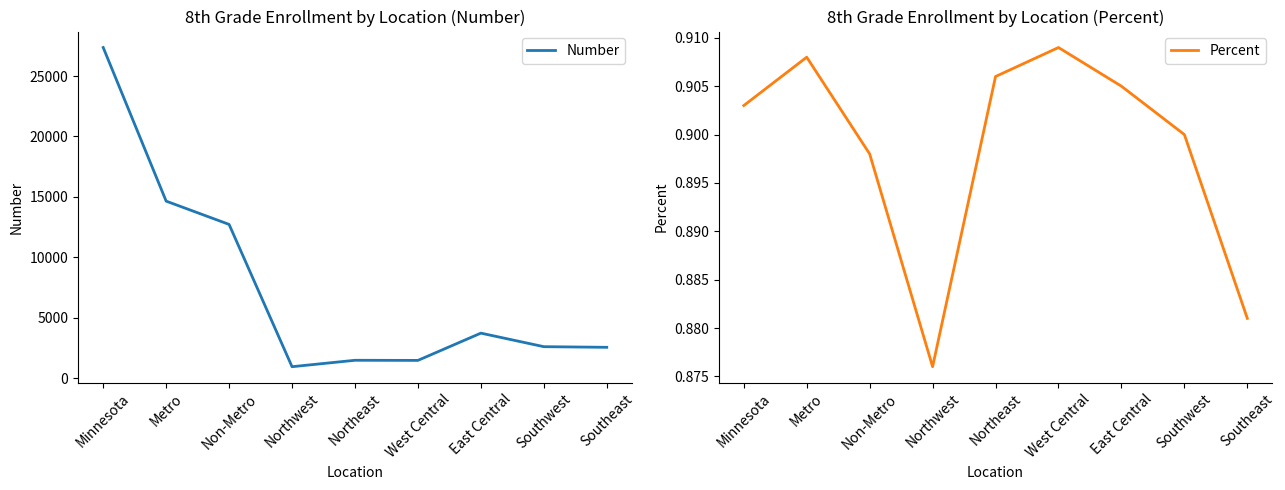

At how many categories does at least one series exceed 13348?

2